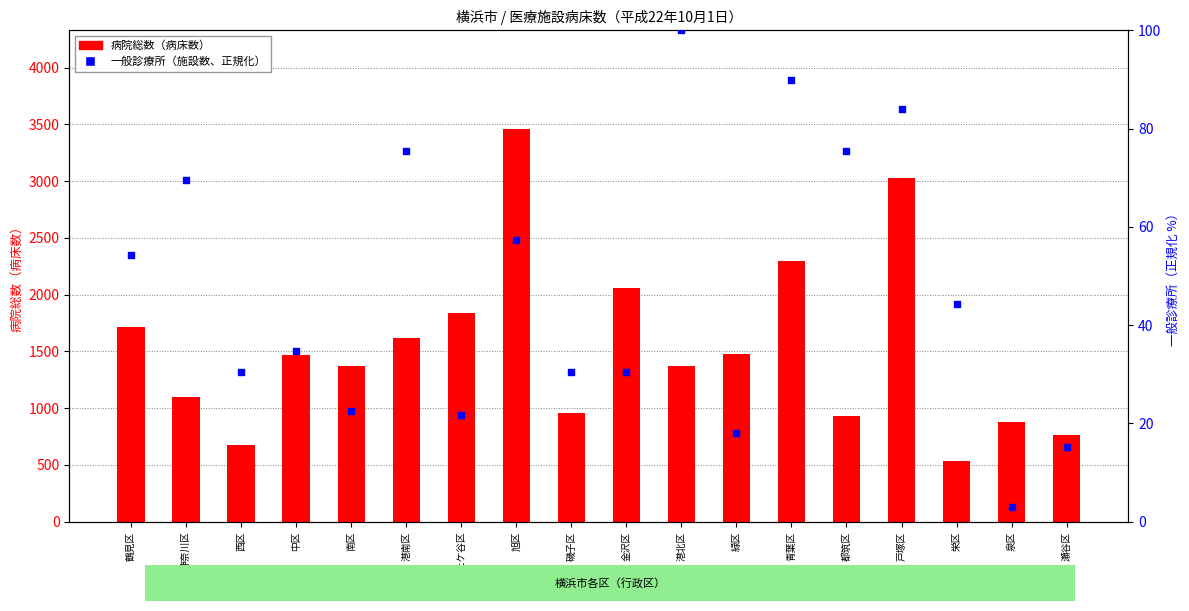

Which series contains the lowest Y value?

一般診療所（施設数、正規化）